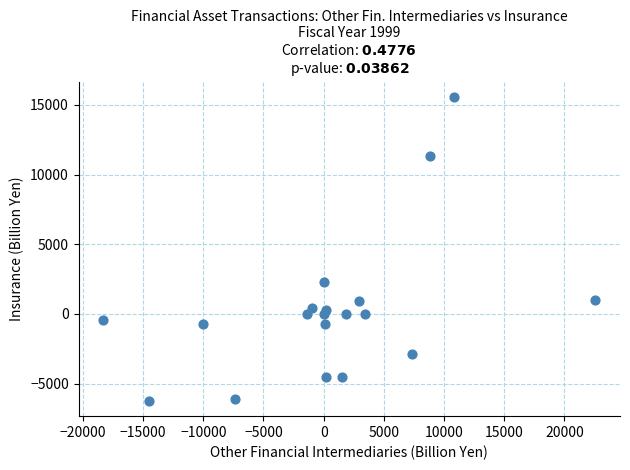

What is the range of X values (max minus min)?

40888.6